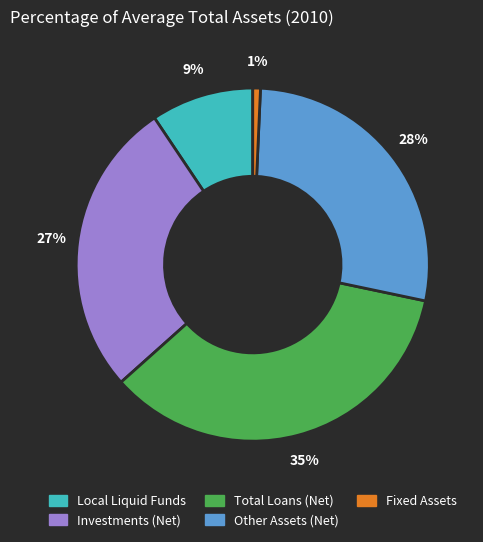

To the nearest percent, what is the average slice percentage?

20%